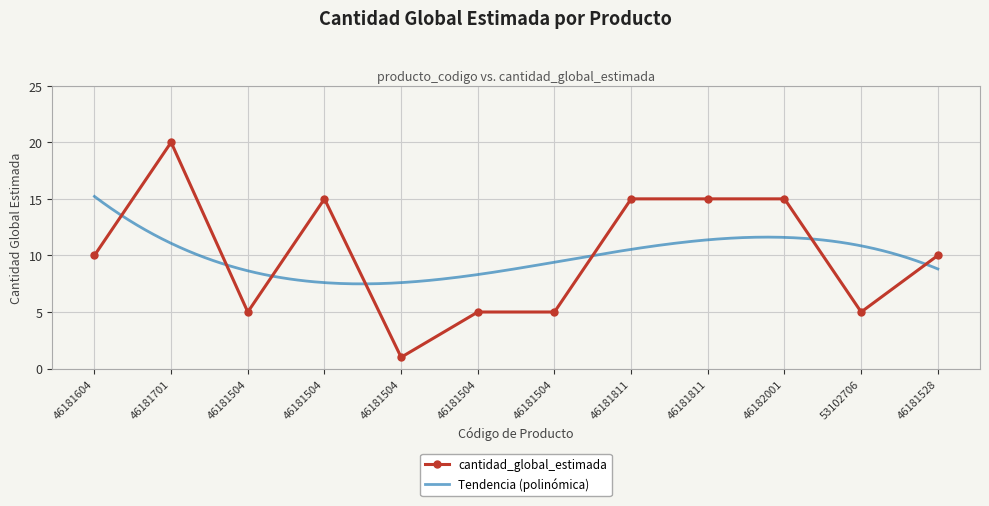

Which category has the highest value across all series?

46181701